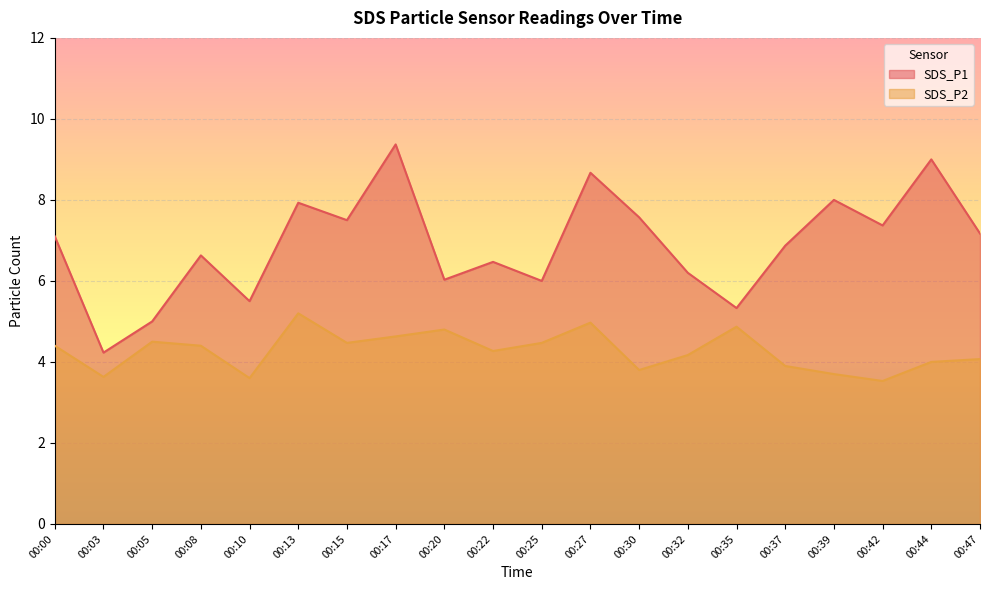

Read the SDS_P1 value at 00:08.

6.6